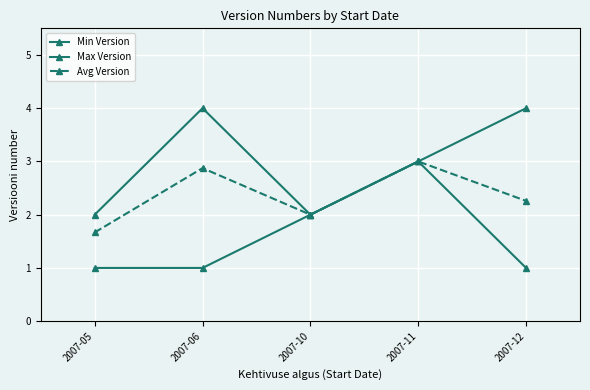

How many lines are shown in the chart?

3